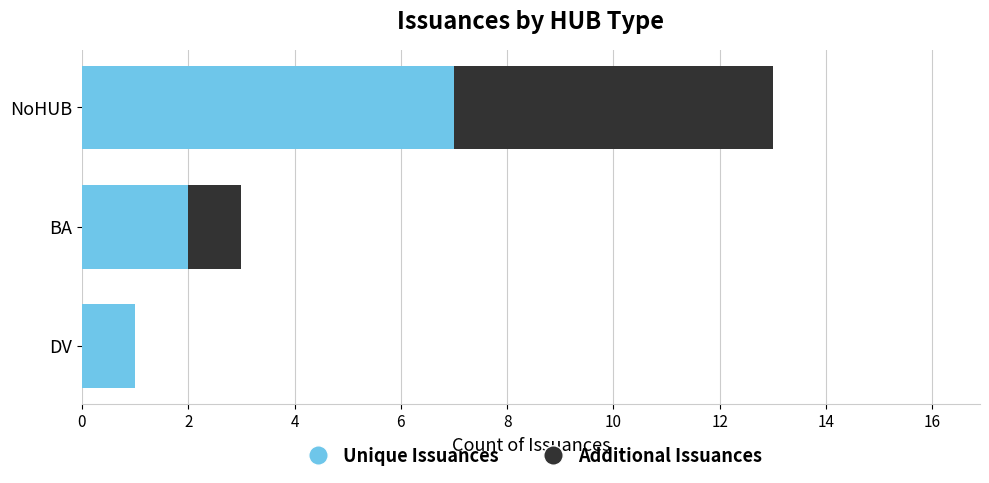

List the series in order of their peak value, lowest first.

Additional Issuances, Unique Issuances